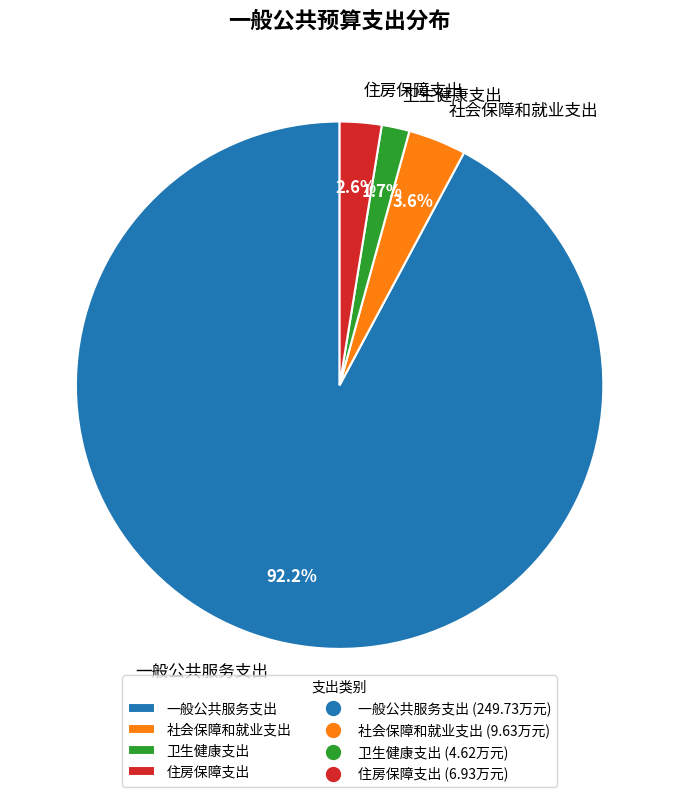

Is 卫生健康支出 the majority of the pie?

No